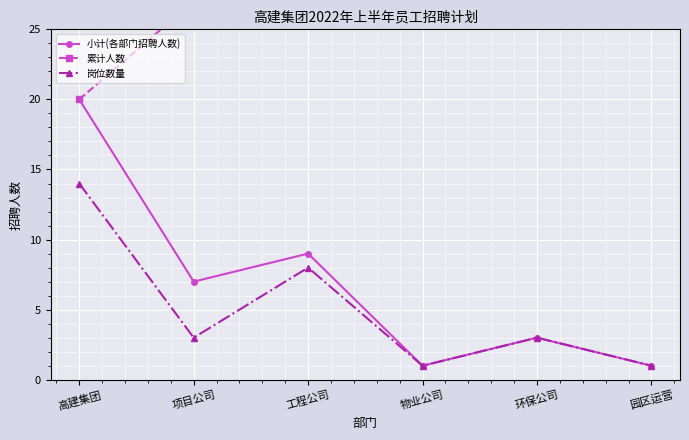

Read the 岗位数量 value at 工程公司, to the nearest 10.

10